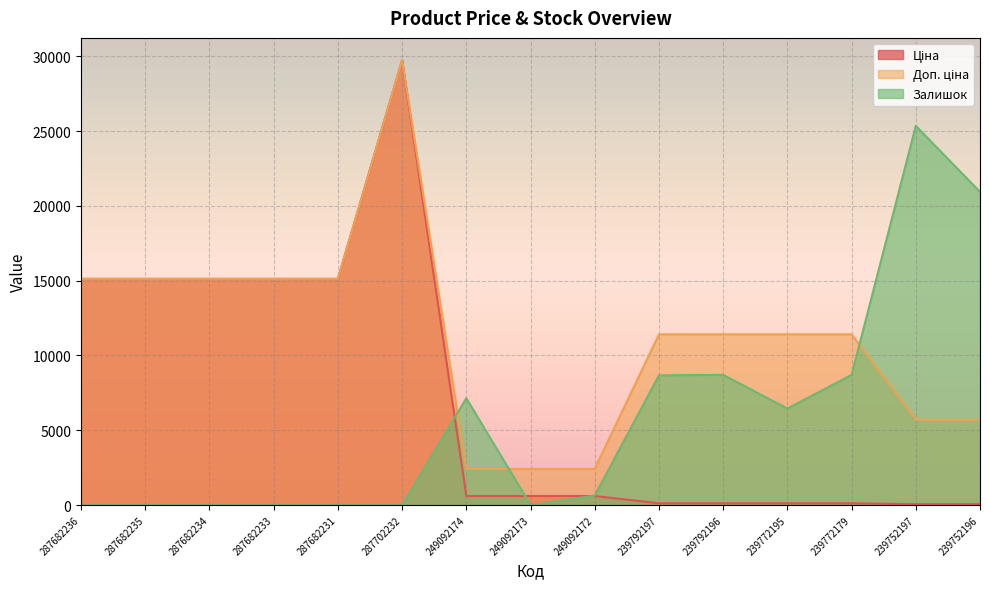

Does the chart display data point markers on the line(s)?

No